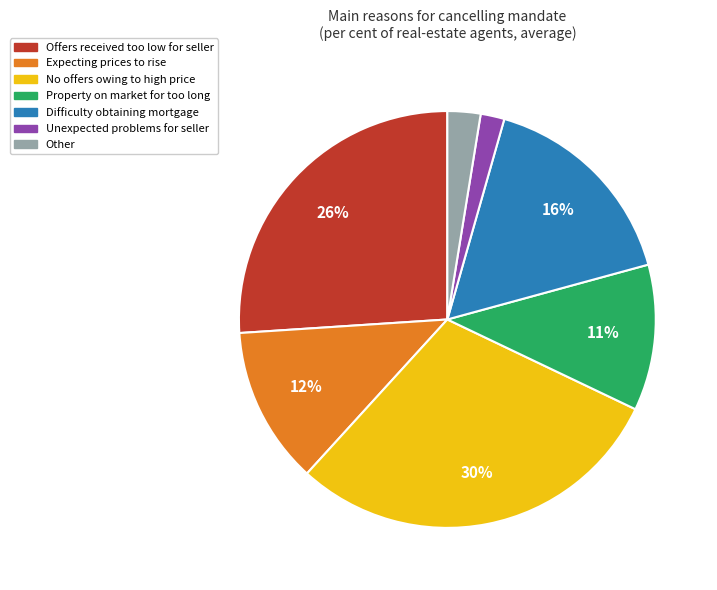

To the nearest percent, what is the difference between the largest and smallest slice percentages?

28%